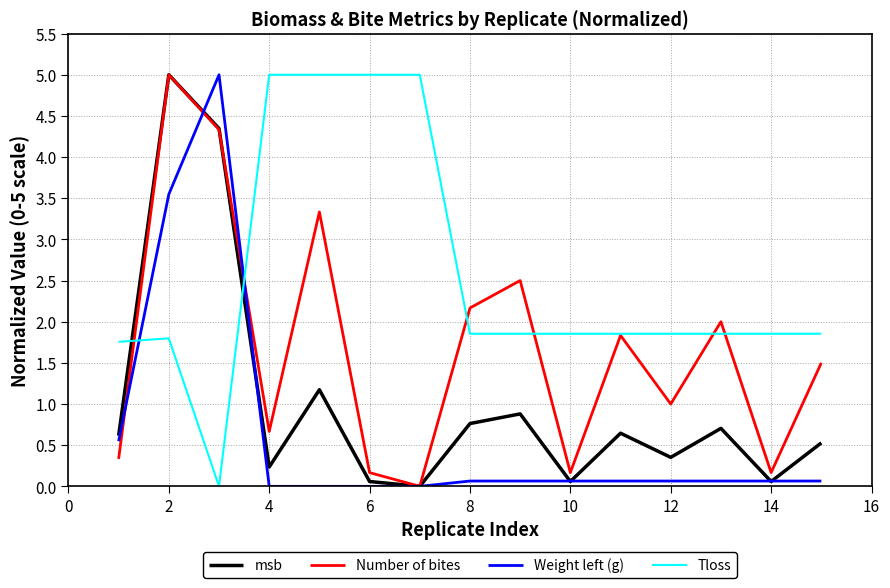

What is the highest value of the Tloss series?

5.0